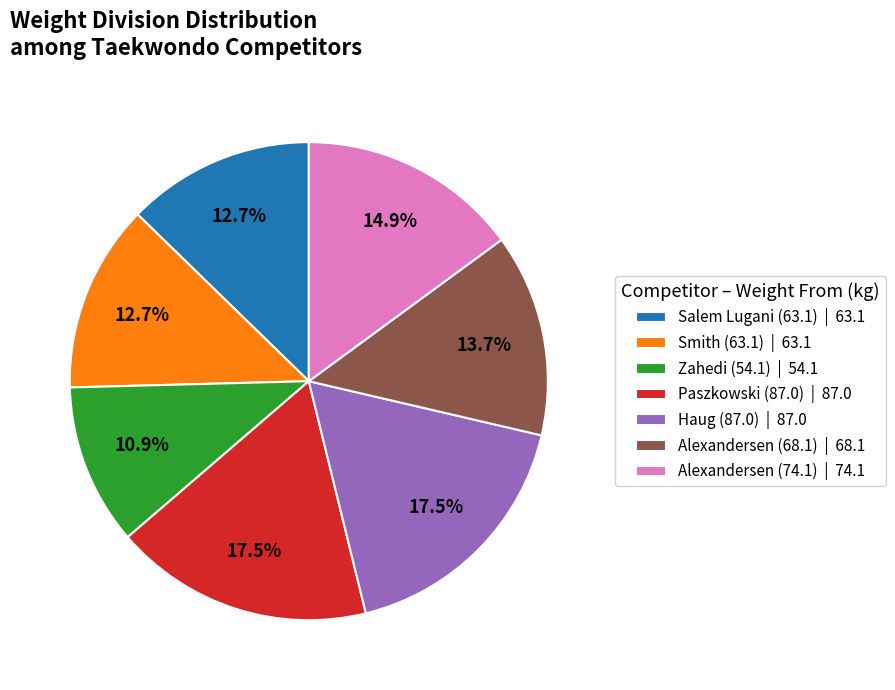

How many segments does this pie chart have?

7